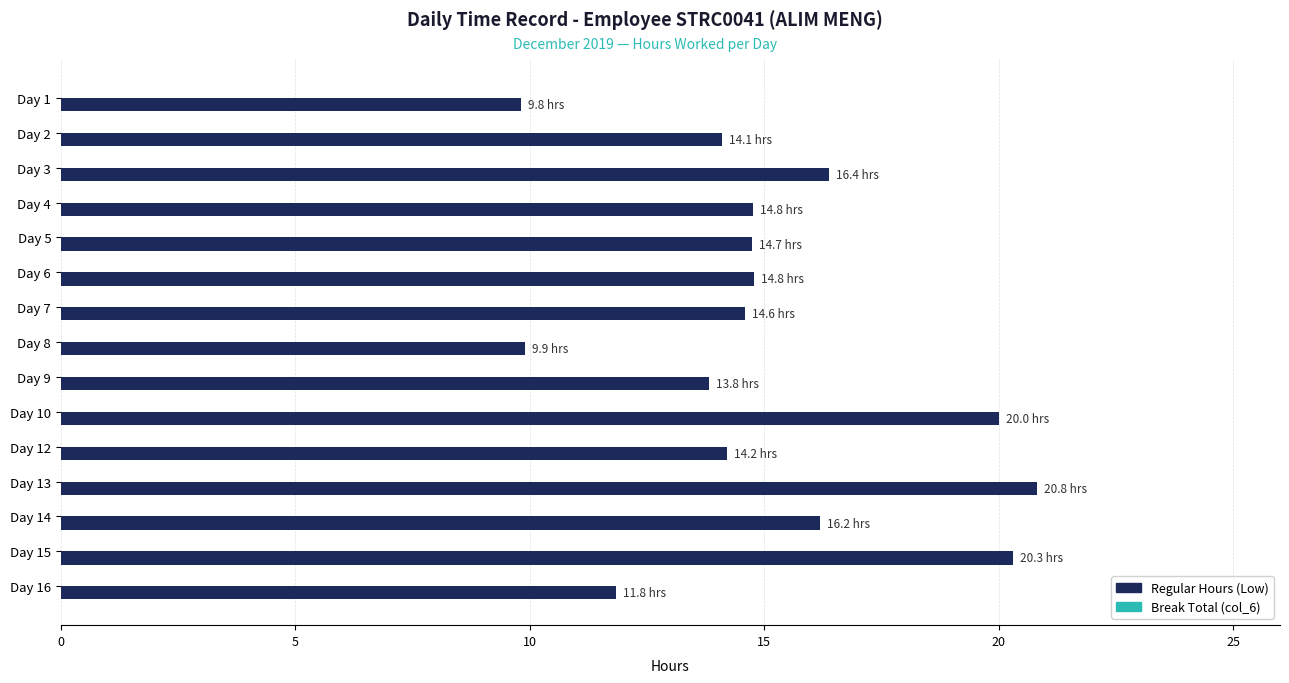

What is the ratio of the value at Day 5 to the value at Day 7?

1.0